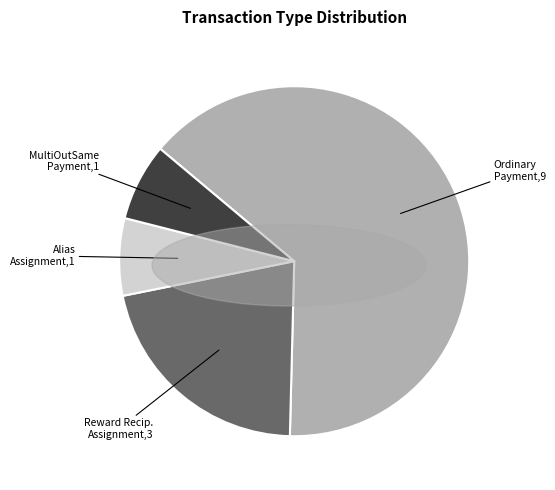

Is there any slice that represents more than half of the pie?

Yes